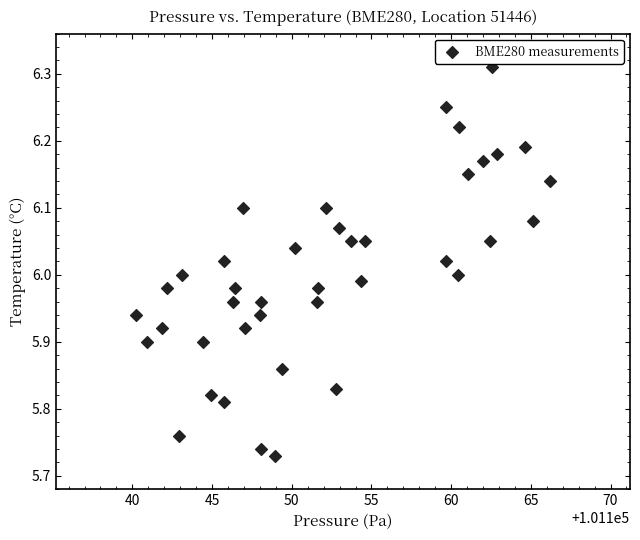

What is the range of X values (max minus min)?

26.0